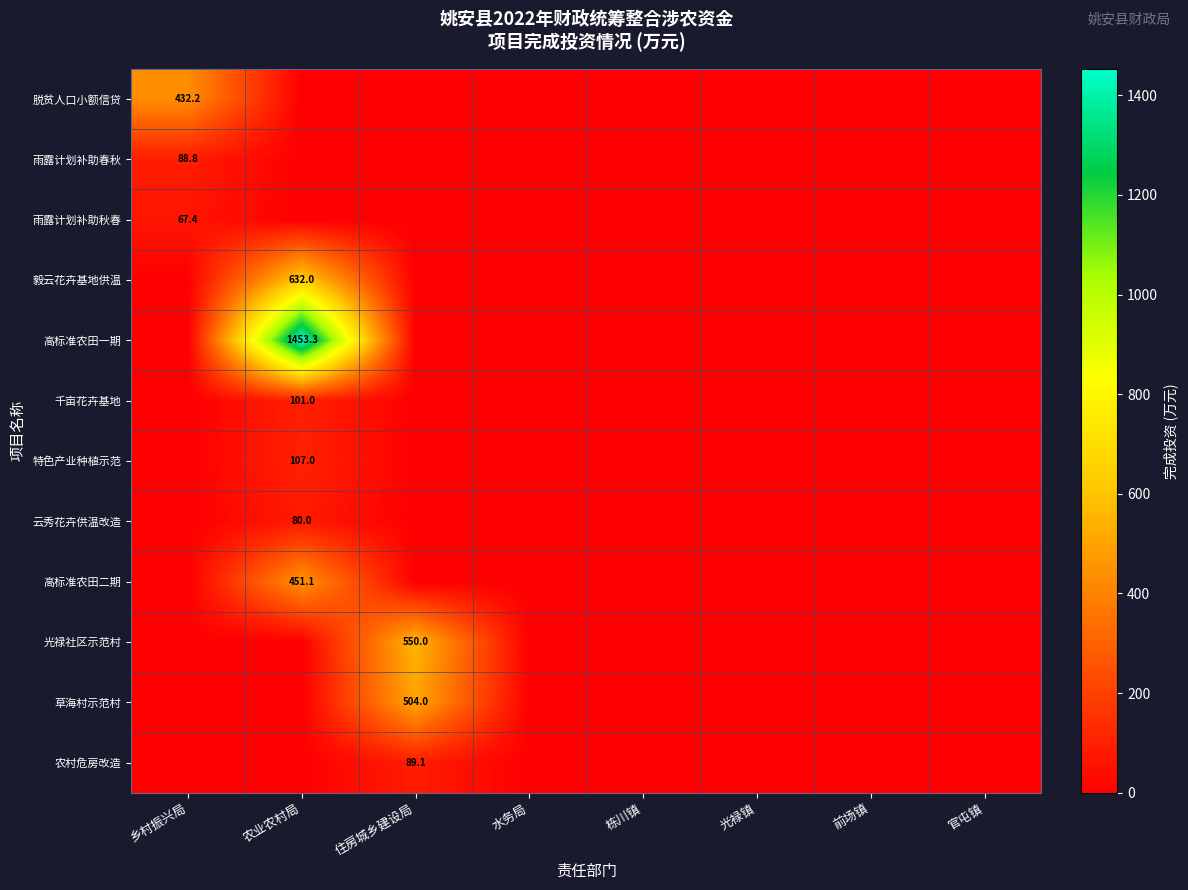

Which has a higher value, 光禄镇 or 水务局?

光禄镇